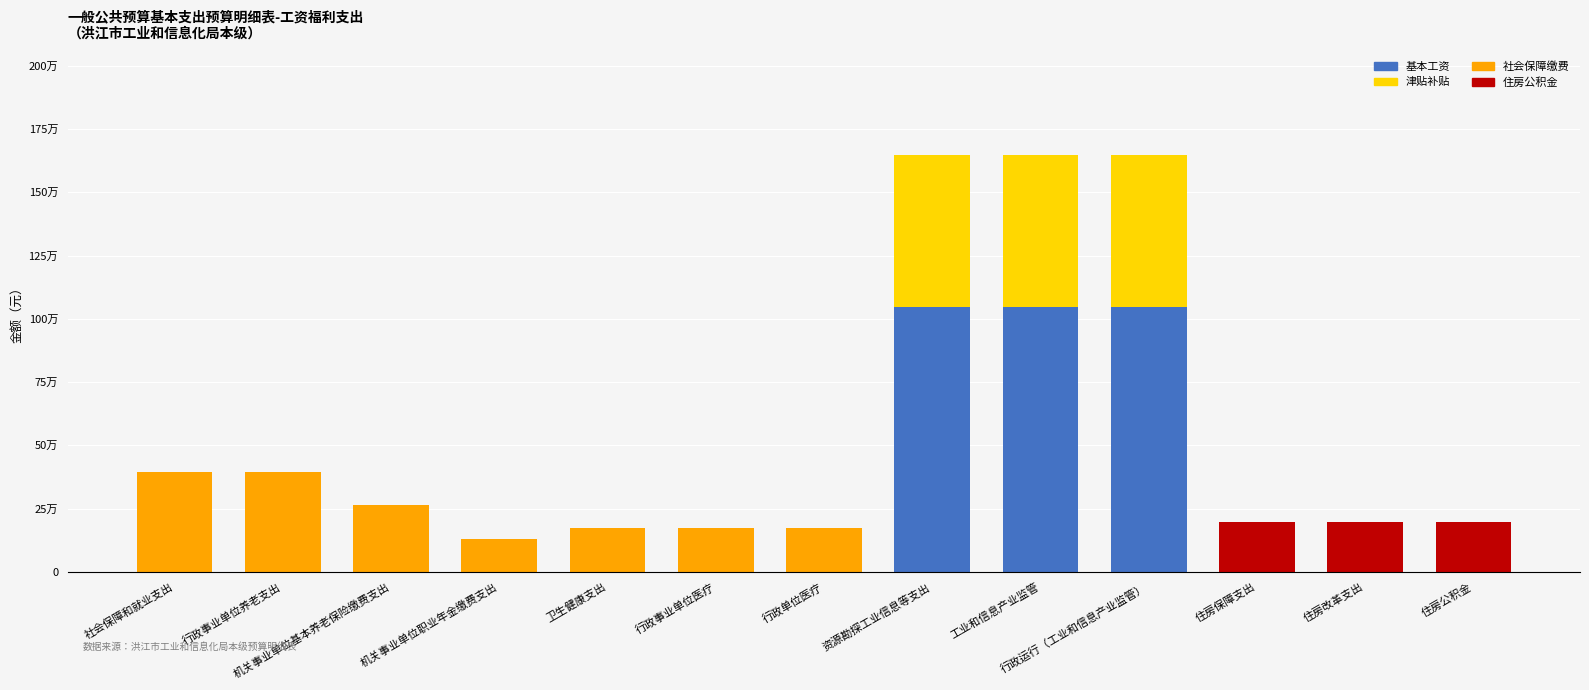

What are all the series names shown in the legend?

基本工资, 津贴补贴, 社会保障缴费, 住房公积金